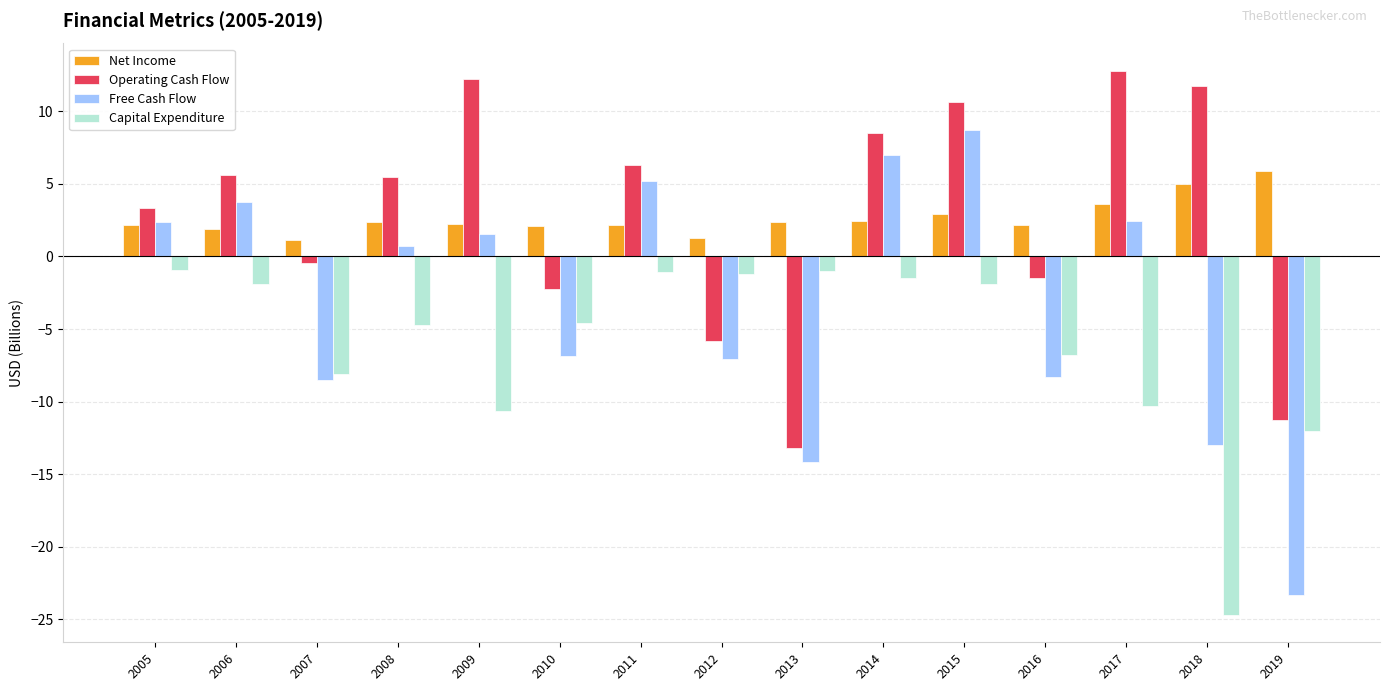

Where does the Operating Cash Flow series first go above 5?

2006